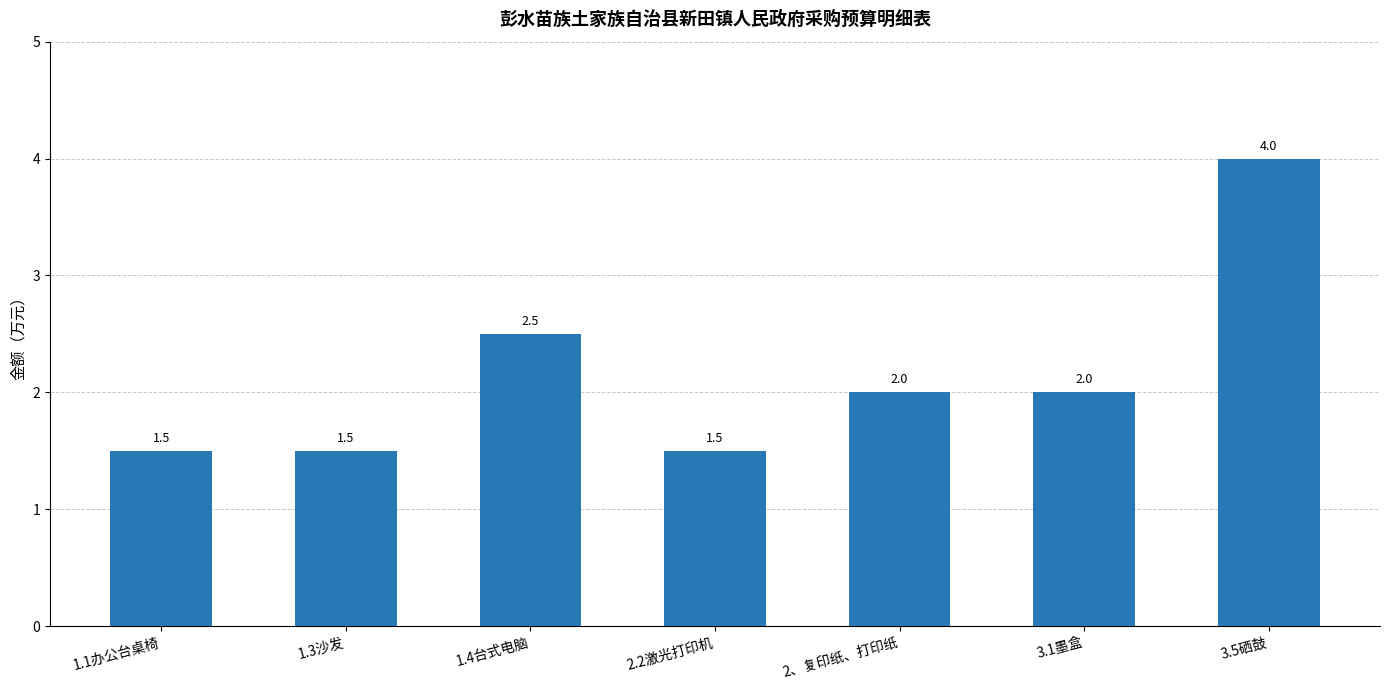

Is it true that the value at 1.1办公台桌椅 is 1.5?

True